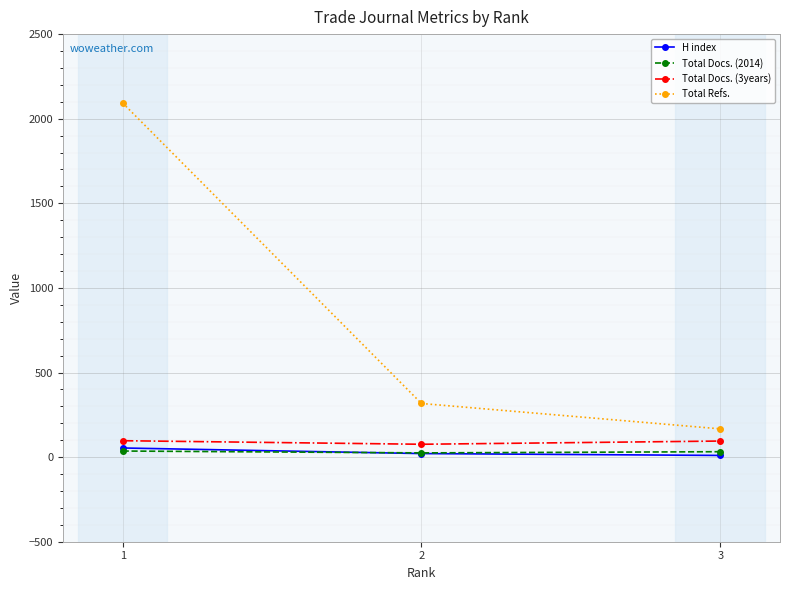

Which series changed the most between 2 and 3?

Total Refs.